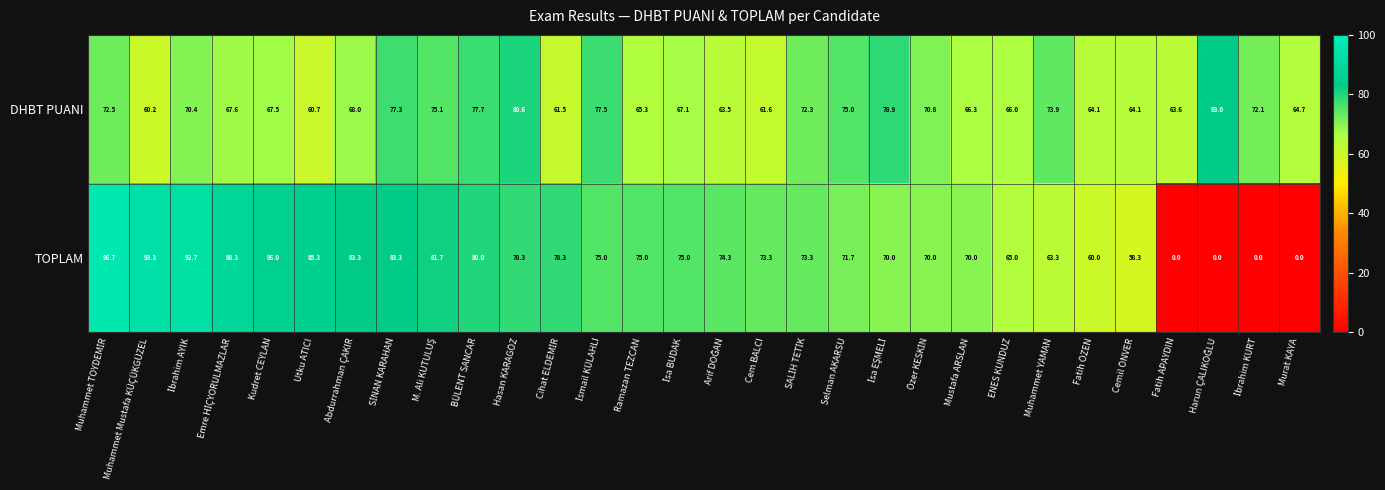

What is the difference between the maximum and second lowest values in the DHBT PUANI series?

22.3